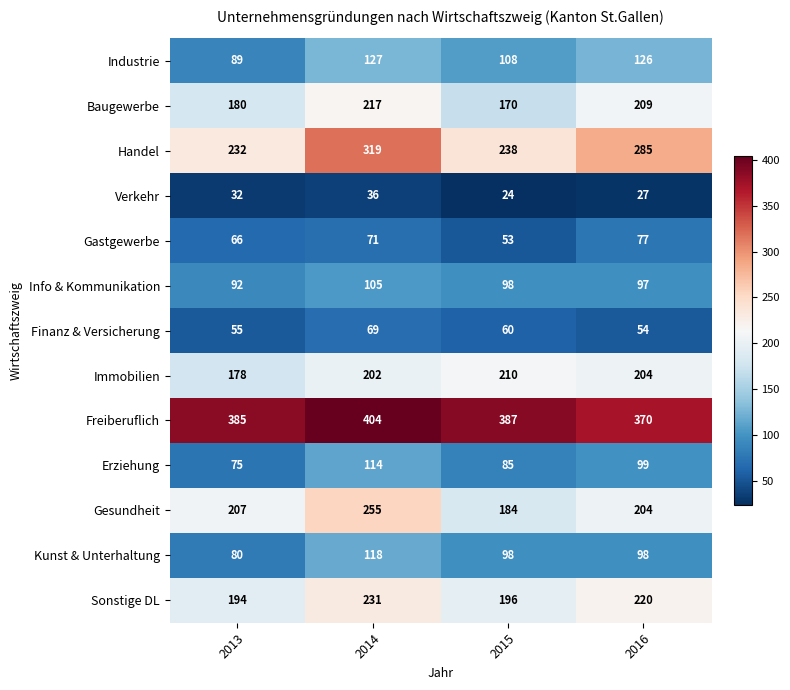

What is the difference between the maximum and minimum values in the Immobilien series?

32